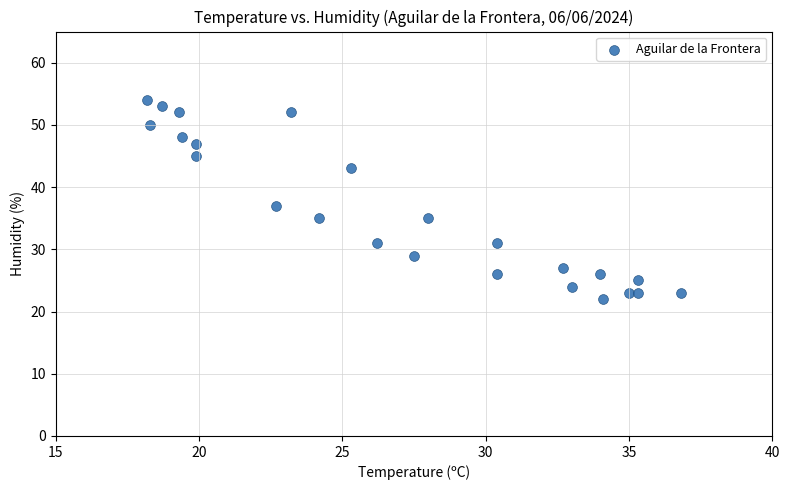

What is the range of Y values (max minus min)?

32